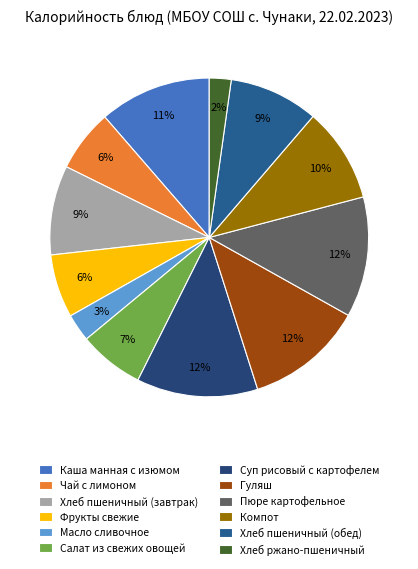

Count the number of slices in the pie.

12